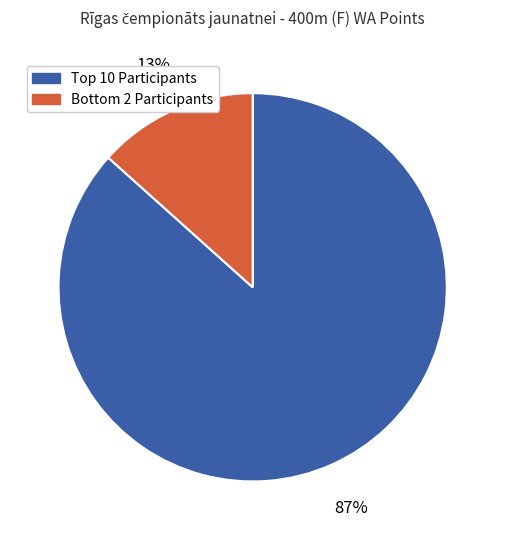

To the nearest percent, what is the average slice percentage?

50%